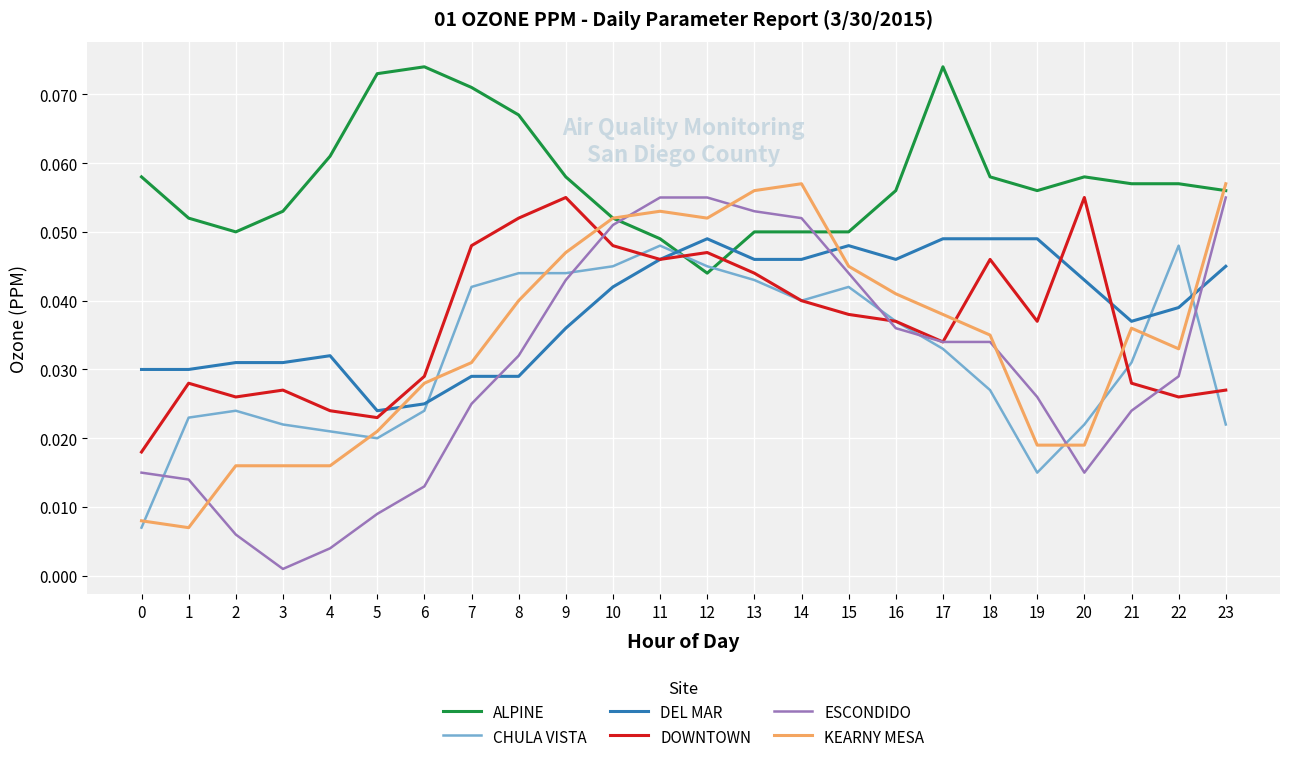

At how many categories does at least one series exceed 0?

24